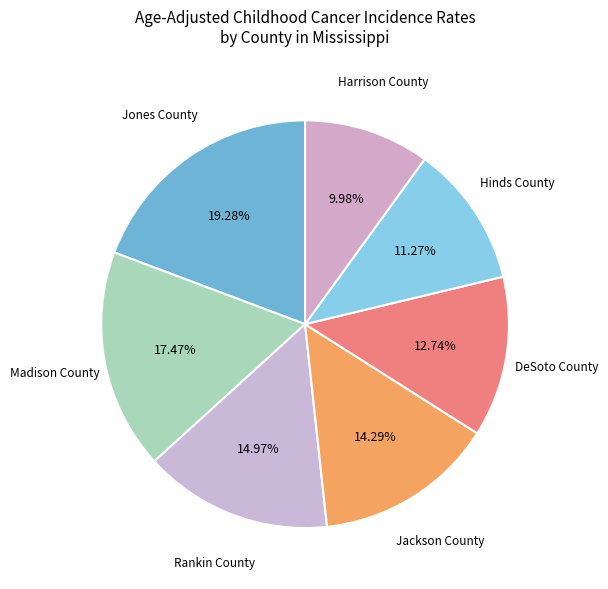

How many slices are in this pie chart?

7